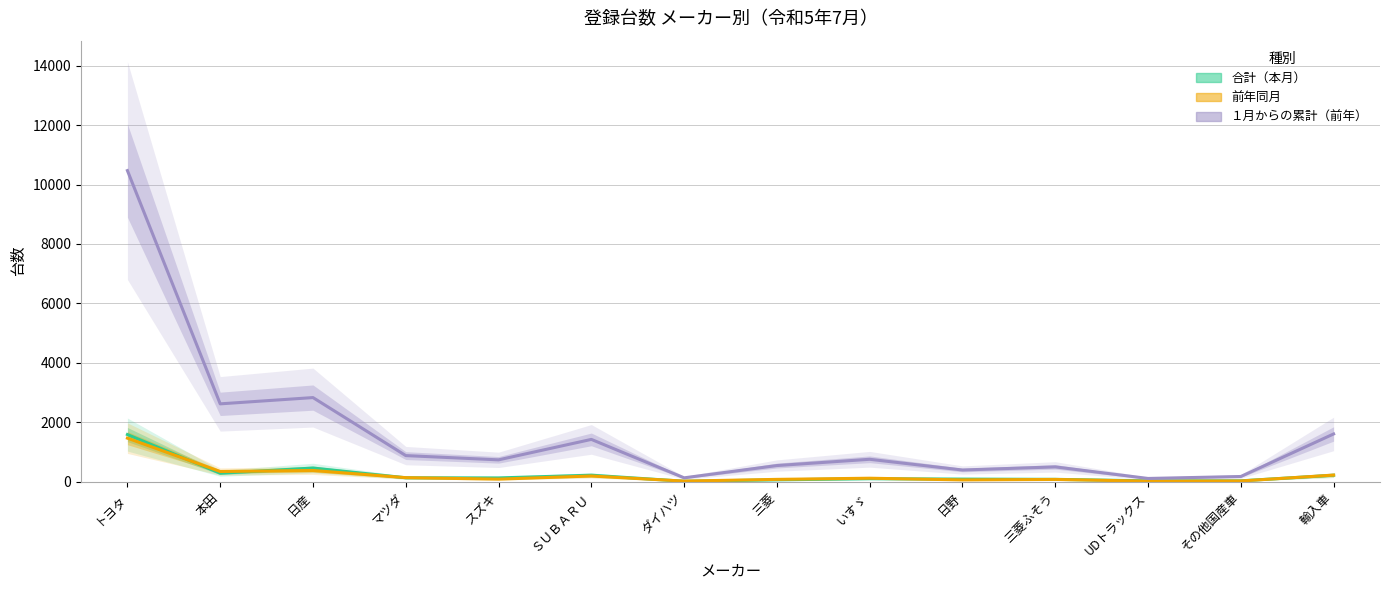

The １月からの累計（前年） series shows 2068 at ＳＵＢＡＲＵ. True or false?

False